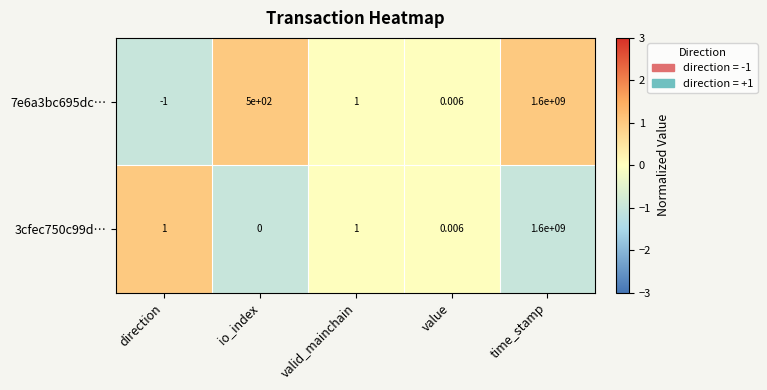

What is the spread (max minus min) of values at direction?

2.0